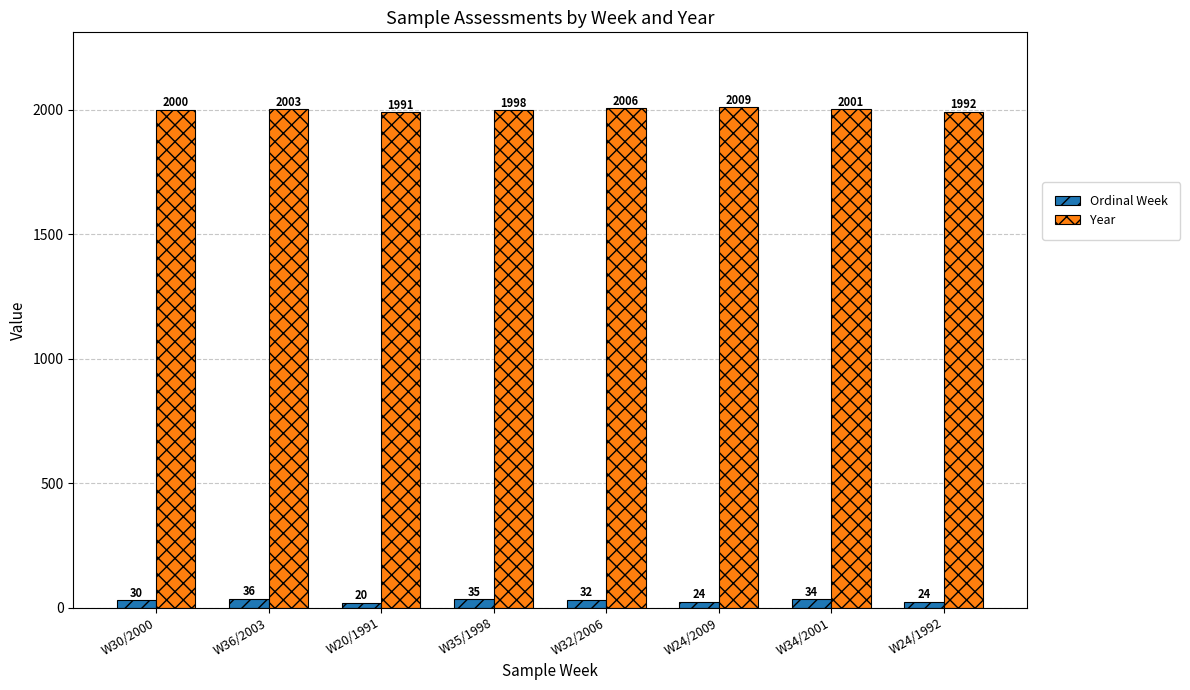

Is the value of Year at W34/2001 greater than the value of Ordinal Week at W34/2001?

Yes